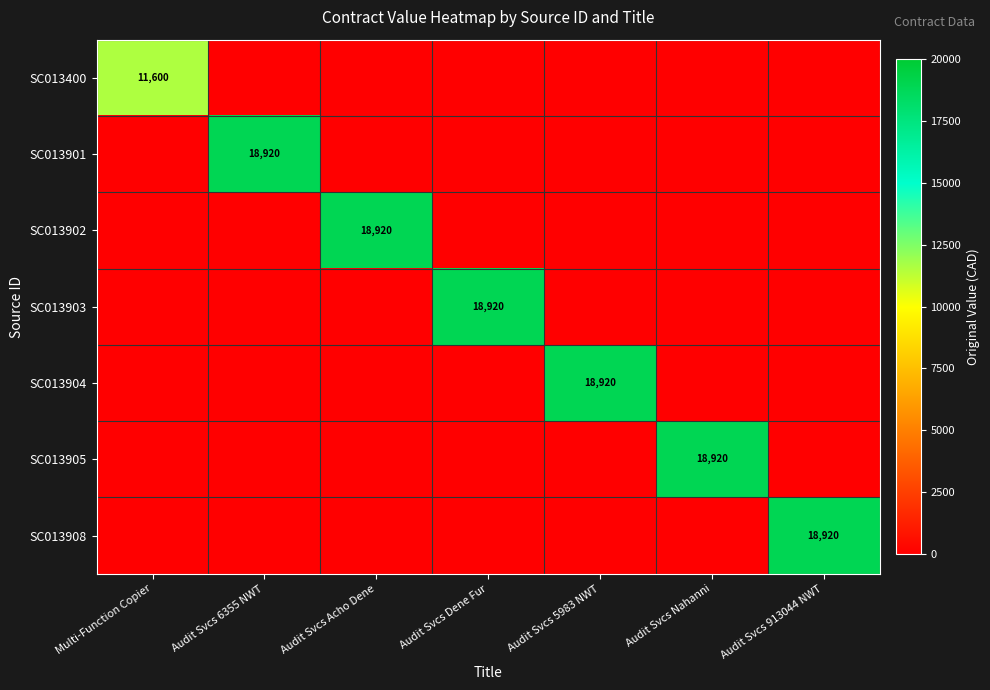

The SC013903 series shows 12088 at Audit Svcs Dene Fur. True or false?

False